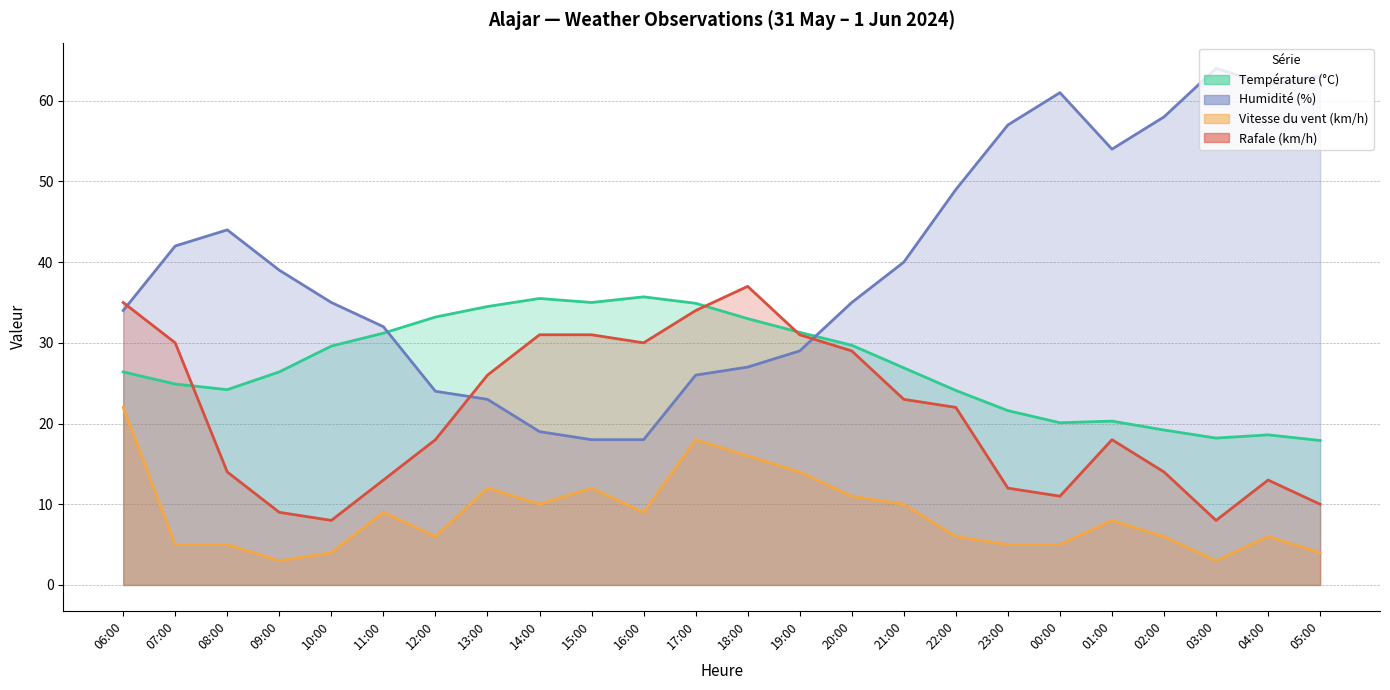

Reading left to right, list all the values displayed in this chart.

Température (°C): 06:00=26.4	07:00=24.9	08:00=24.2	09:00=26.4	10:00=29.6	11:00=31.2	12:00=33.2	13:00=34.5	14:00=35.5	15:00=35.0	16:00=35.7	17:00=34.9	18:00=33.0	19:00=31.3	20:00=29.7	21:00=26.9	22:00=24.1	23:00=21.6	00:00=20.1	01:00=20.3	02:00=19.2	03:00=18.2	04:00=18.6	05:00=17.9
Humidité (%): 06:00=34.0	07:00=42.0	08:00=44.0	09:00=39.0	10:00=35.0	11:00=32.0	12:00=24.0	13:00=23.0	14:00=19.0	15:00=18.0	16:00=18.0	17:00=26.0	18:00=27.0	19:00=29.0	20:00=35.0	21:00=40.0	22:00=49.0	23:00=57.0	00:00=61.0	01:00=54.0	02:00=58.0	03:00=64.0	04:00=62.0	05:00=63.0
Vitesse du vent (km/h): 06:00=22.0	07:00=5.0	08:00=5.0	09:00=3.0	10:00=4.0	11:00=9.0	12:00=6.0	13:00=12.0	14:00=10.0	15:00=12.0	16:00=9.0	17:00=18.0	18:00=16.0	19:00=14.0	20:00=11.0	21:00=10.0	22:00=6.0	23:00=5.0	00:00=5.0	01:00=8.0	02:00=6.0	03:00=3.0	04:00=6.0	05:00=4.0
Rafale (km/h): 06:00=35.0	07:00=30.0	08:00=14.0	09:00=9.0	10:00=8.0	11:00=13.0	12:00=18.0	13:00=26.0	14:00=31.0	15:00=31.0	16:00=30.0	17:00=34.0	18:00=37.0	19:00=31.0	20:00=29.0	21:00=23.0	22:00=22.0	23:00=12.0	00:00=11.0	01:00=18.0	02:00=14.0	03:00=8.0	04:00=13.0	05:00=10.0